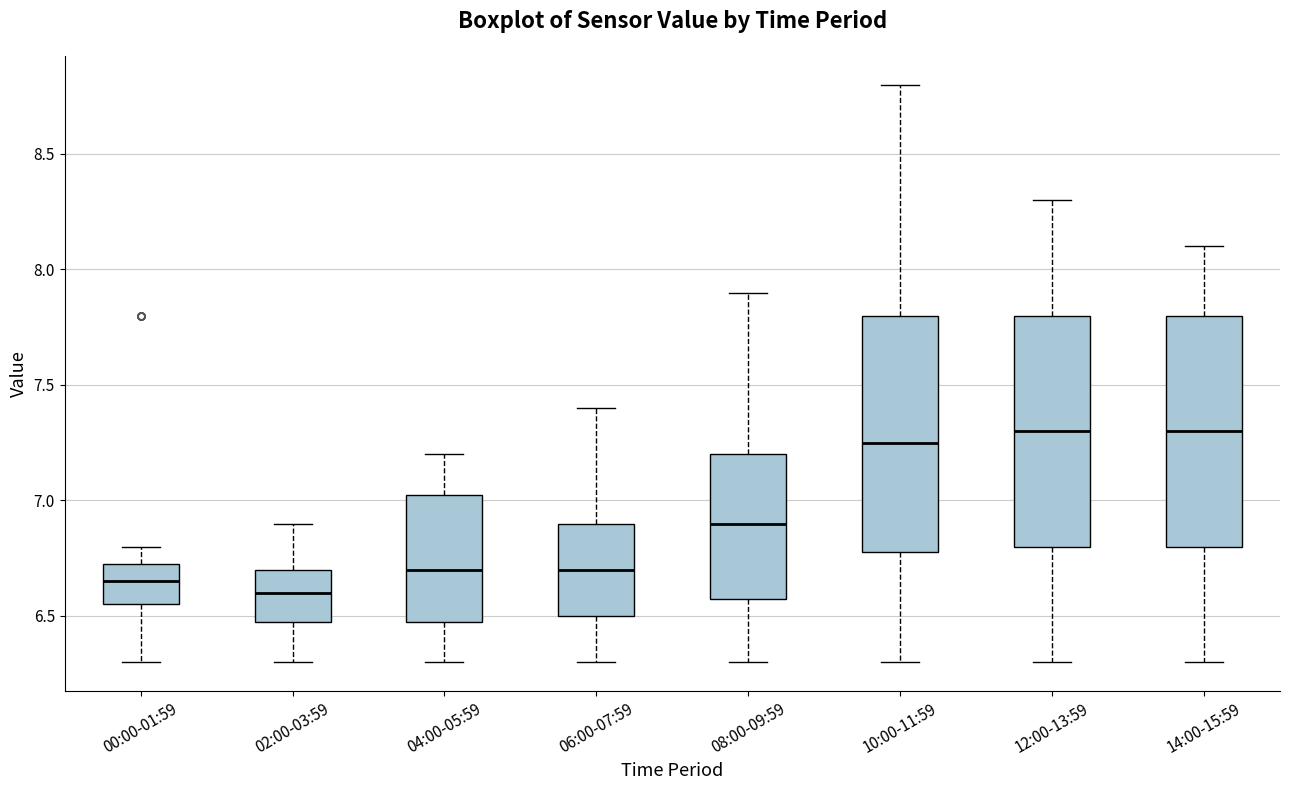

Reading left to right, transcribe this box plot: for each box, give where its median line is, the range the box spans, and where its two whiskers end, as read against the y-axis. The values are not printed on the chart, so give them approximately, as read against the axis.

00:00-01:59: median 6.65, box 6.55 to 6.75, whiskers 6.30 to 6.80
02:00-03:59: median 6.60, box 6.50 to 6.70, whiskers 6.30 to 6.90
04:00-05:59: median 6.70, box 6.50 to 7.05, whiskers 6.30 to 7.20
06:00-07:59: median 6.70, box 6.50 to 6.90, whiskers 6.30 to 7.40
08:00-09:59: median 6.90, box 6.60 to 7.20, whiskers 6.30 to 7.90
10:00-11:59: median 7.25, box 6.80 to 7.80, whiskers 6.30 to 8.80
12:00-13:59: median 7.30, box 6.80 to 7.80, whiskers 6.30 to 8.30
14:00-15:59: median 7.30, box 6.80 to 7.80, whiskers 6.30 to 8.10